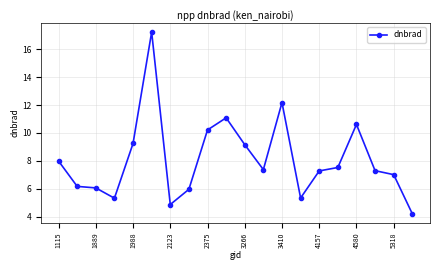

What is the value of the 13th point from the left?

12.2